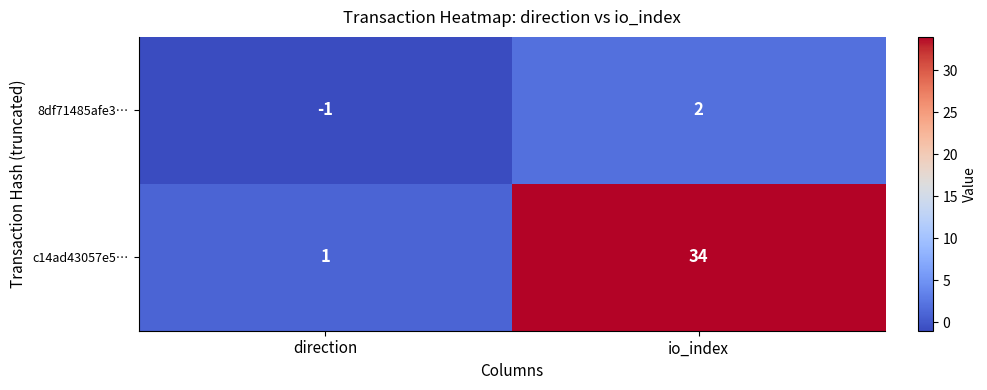

Reading left to right, extract all data points from this chart.

8df71485afe3…: -1	2
c14ad43057e5…: 1	34